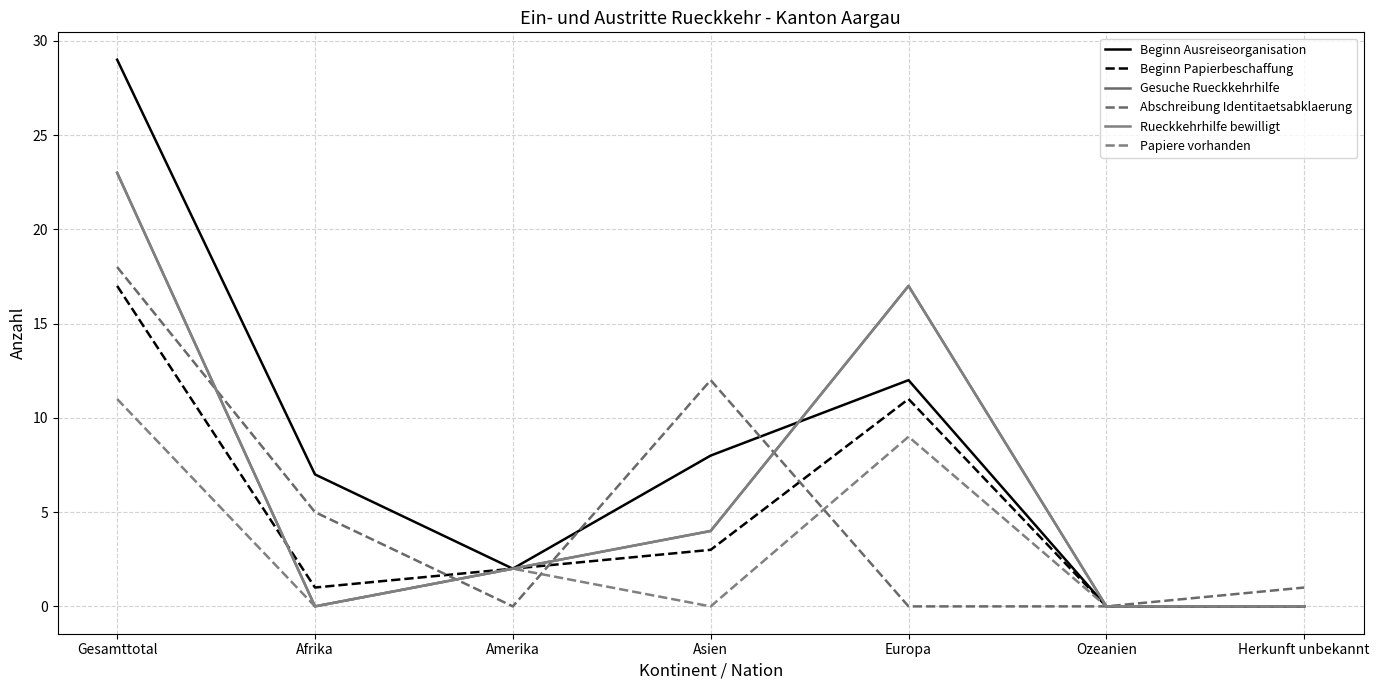

What is the label of the 2nd point from the left?

Afrika